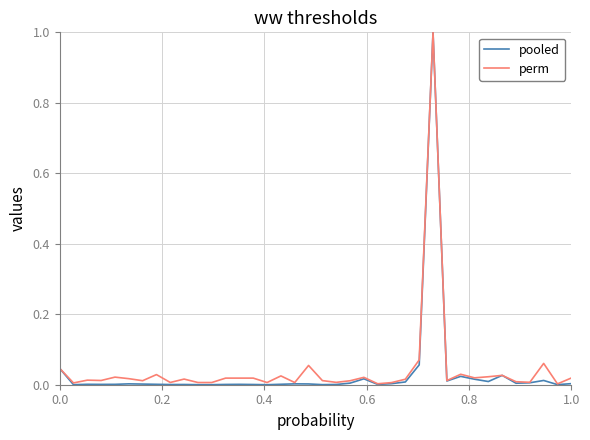

What is the maximum value for pooled?

1.0